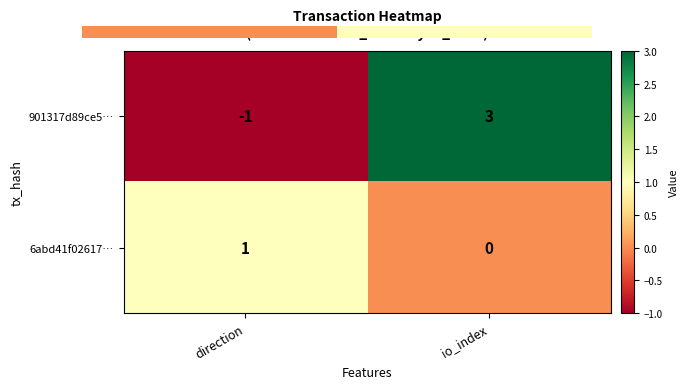

Between direction and io_index, which series saw the biggest shift?

901317d89ce5…